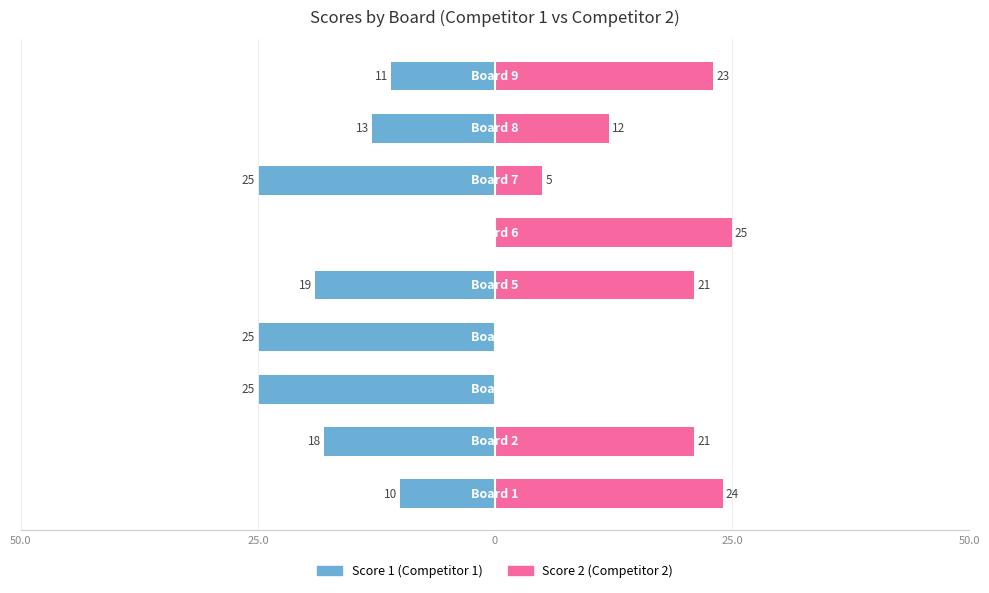

Between 6 and 8, which is larger?

8